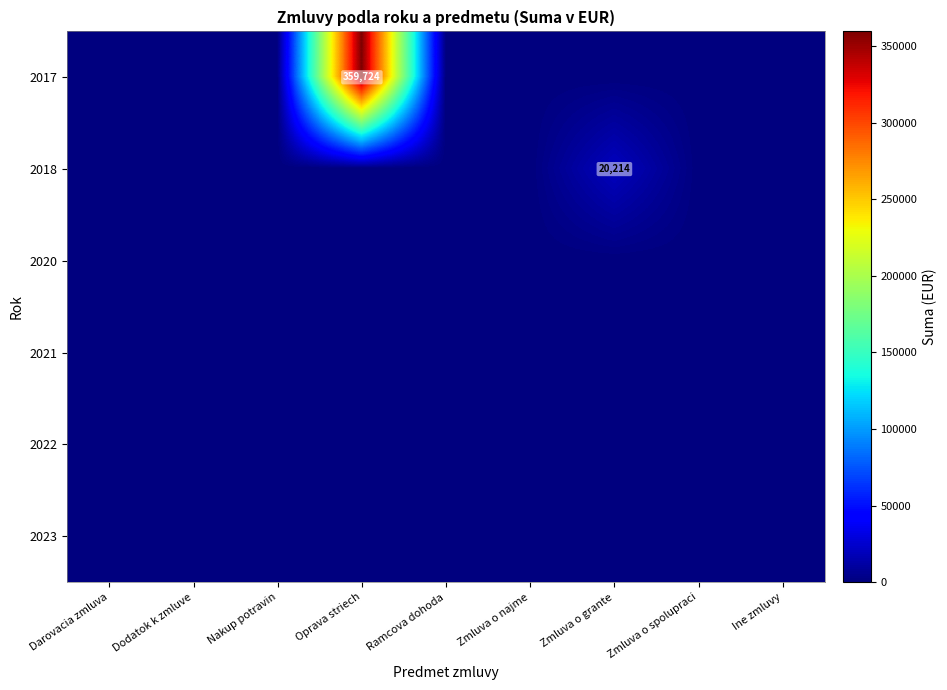

Rank the series by their maximum value, from lowest to highest.

2020, 2021, 2022, 2023, 2018, 2017